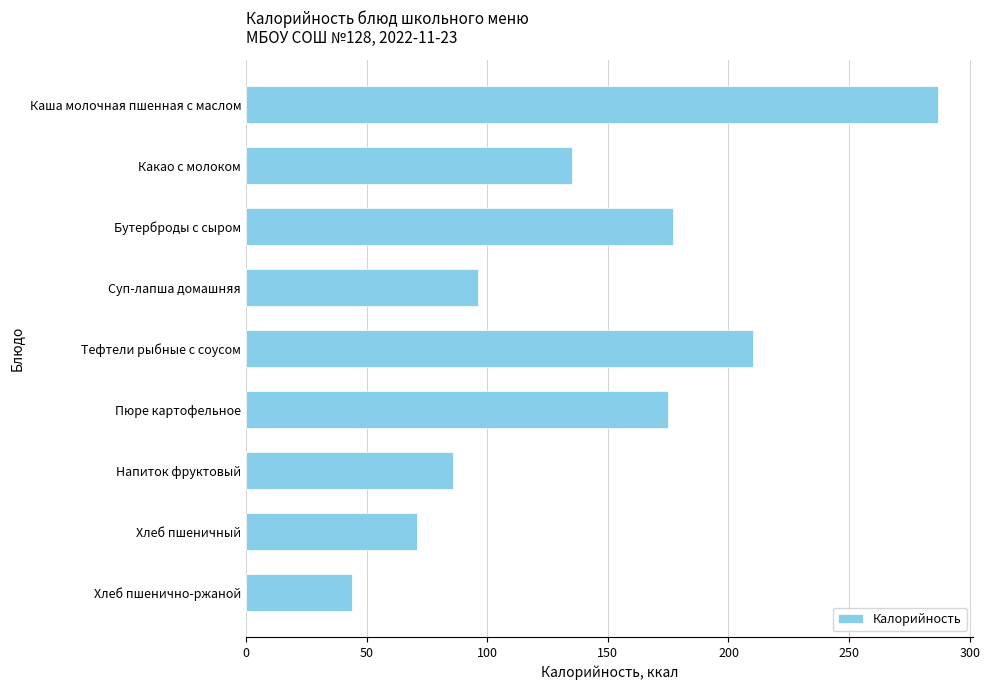

What is the approximate value at Бутерброды с сыром?

177